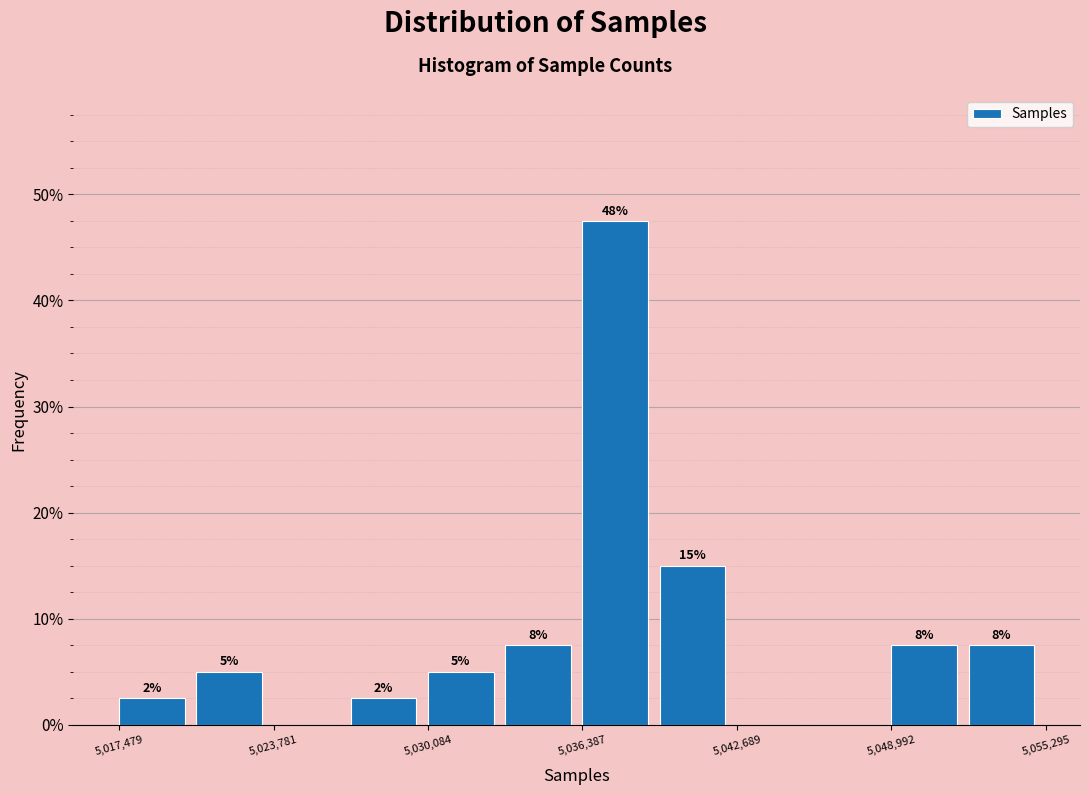

Read against the x-axis, roughly where is the centre of the tallest bar?

5038000